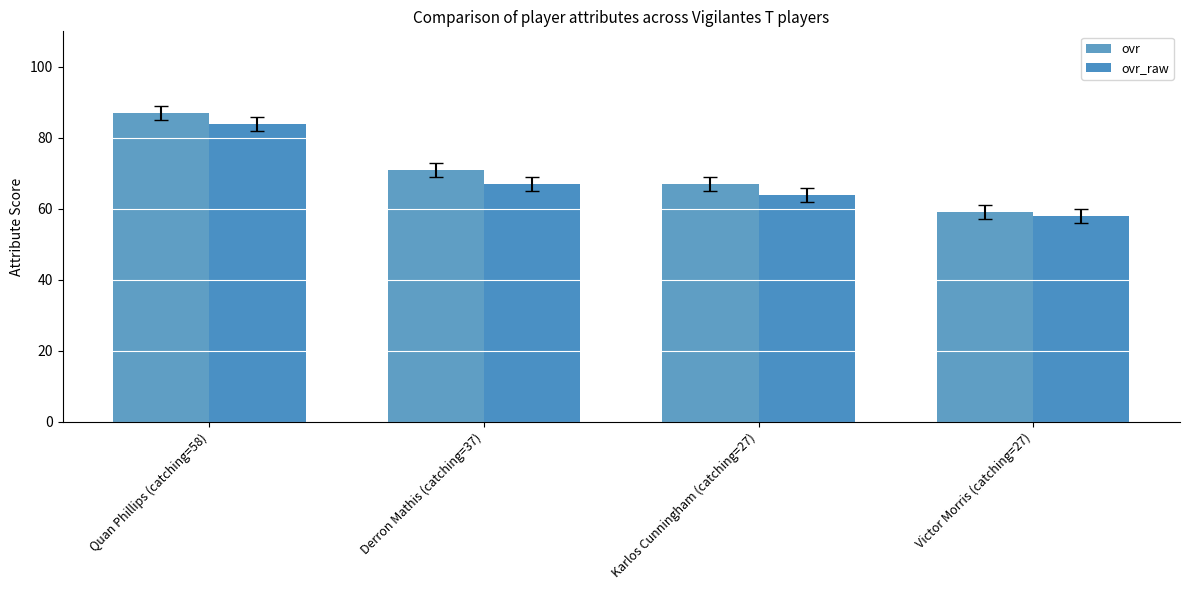

What position from the right is Karlos Cunningham (catching=27)?

2